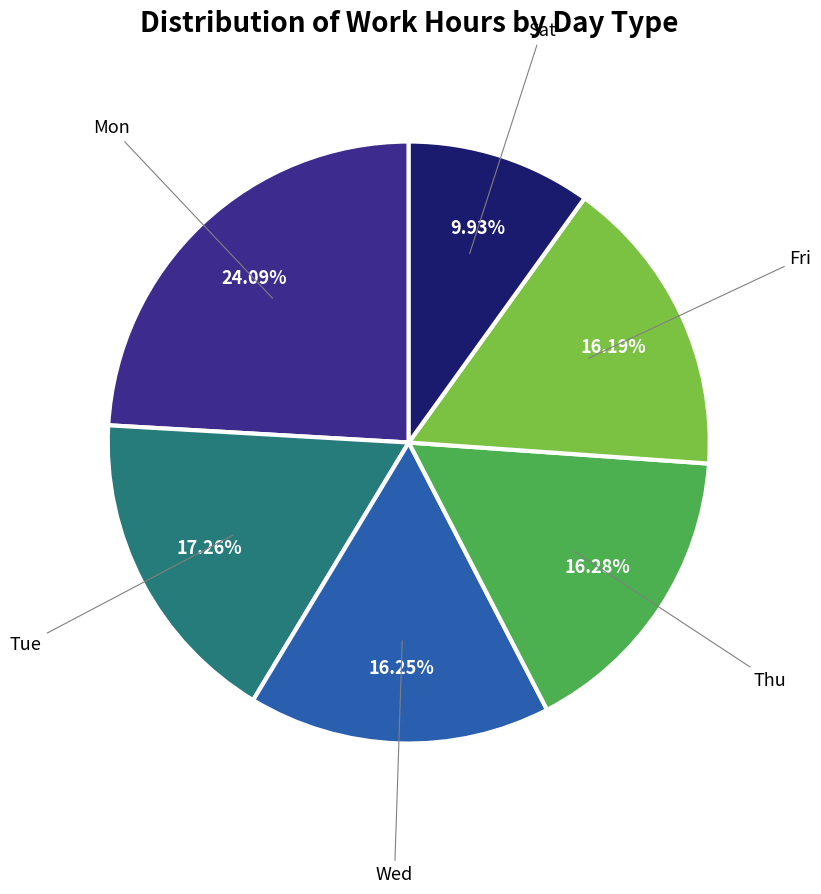

What is the ratio of the value at Sat to the value at Mon?

0.4